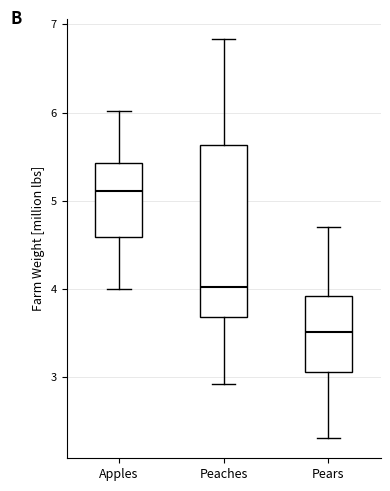

Where does the median line of the box for Pears sit on the y-axis? The values are not printed on the chart, so give them approximately, as read against the axis.

3.5